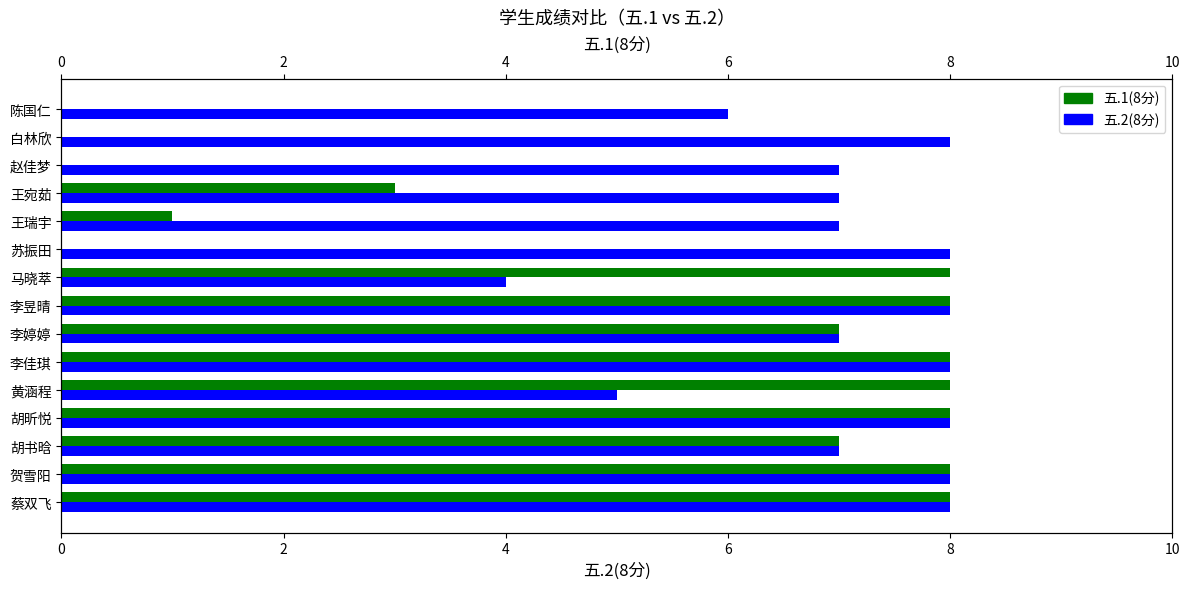

How many groups of bars are there?

15